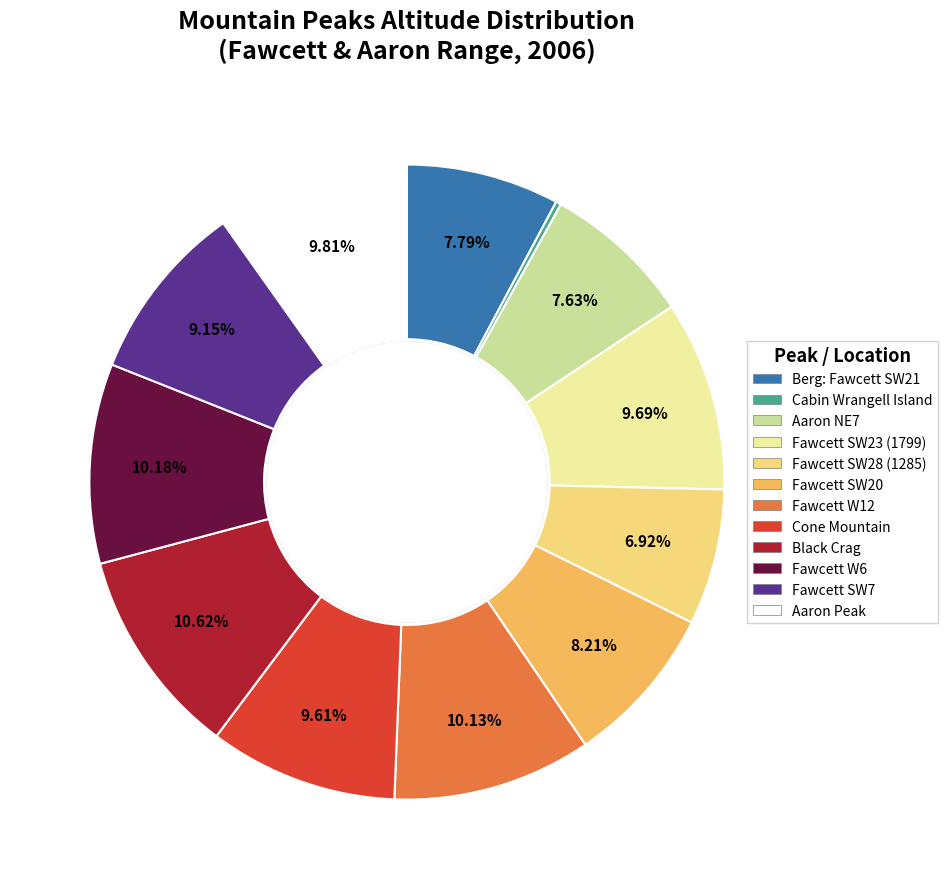

What percentage is the Fawcett W12 slice, to the nearest percent?

10%